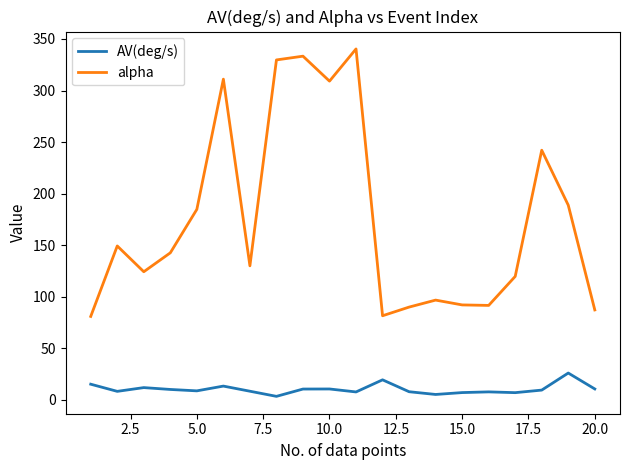

What is the lowest value of the alpha series?

81.0